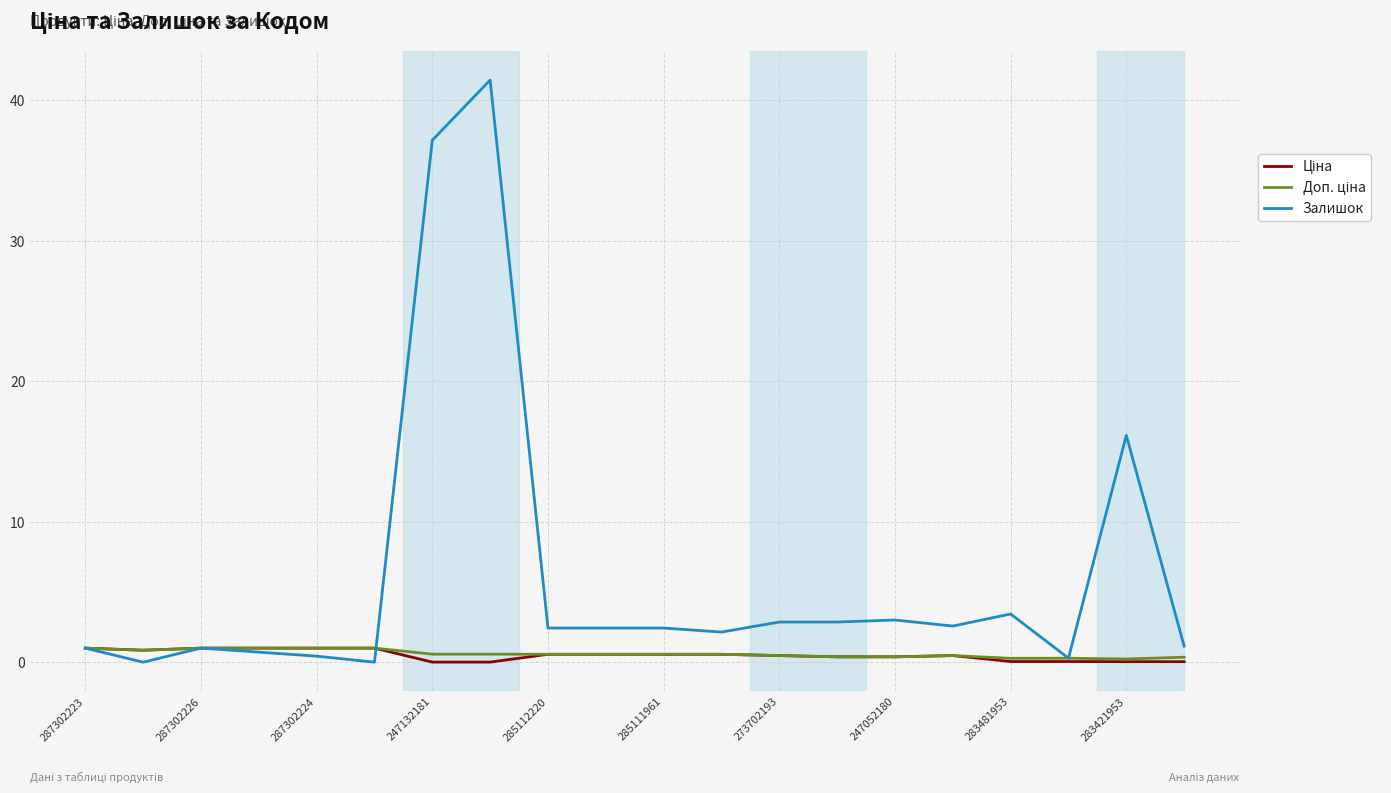

Which series has the largest range (max minus min)?

Залишок